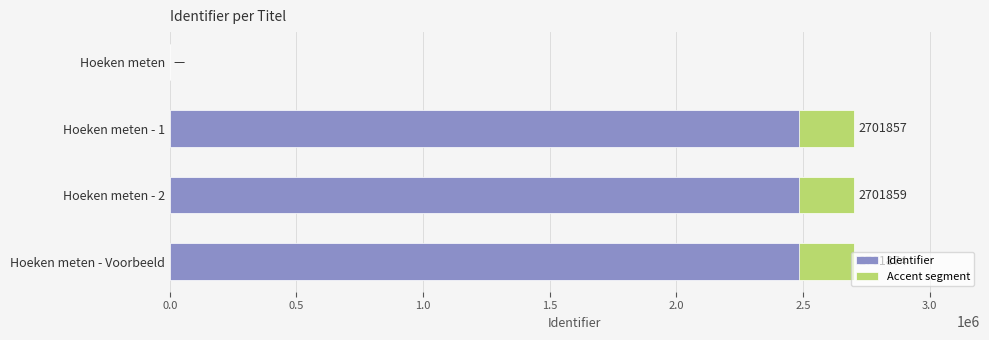

List the series in order of their overall mean, highest first.

Identifier, Accent segment